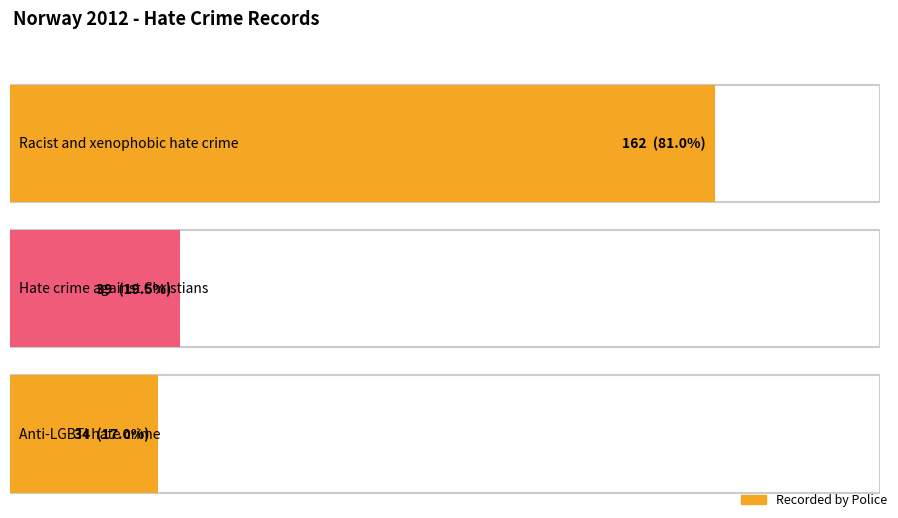

How many data points does each series have?

3